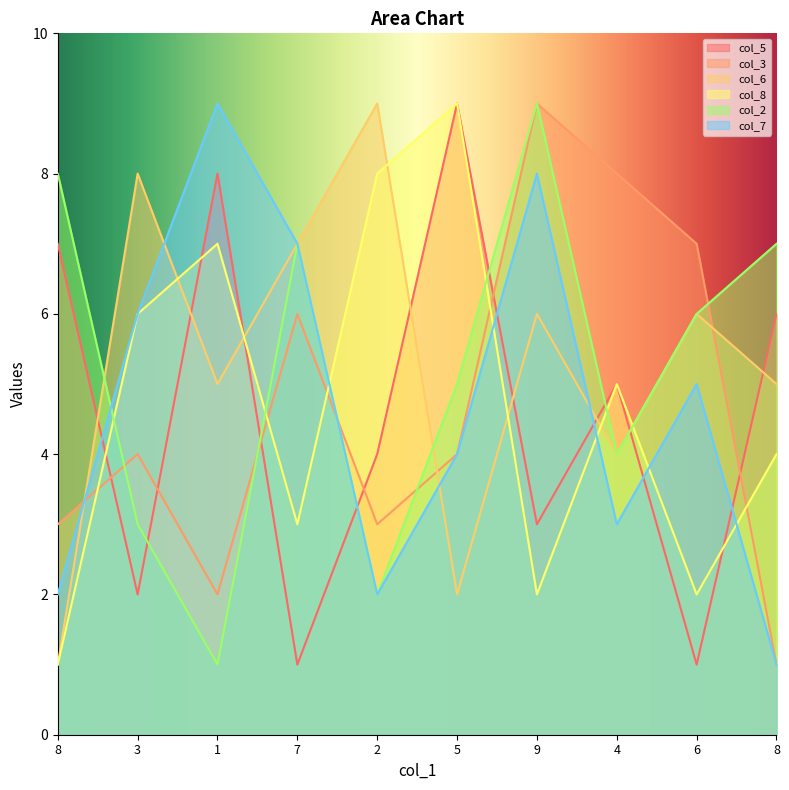

At which category is the sum across all series the highest?

9